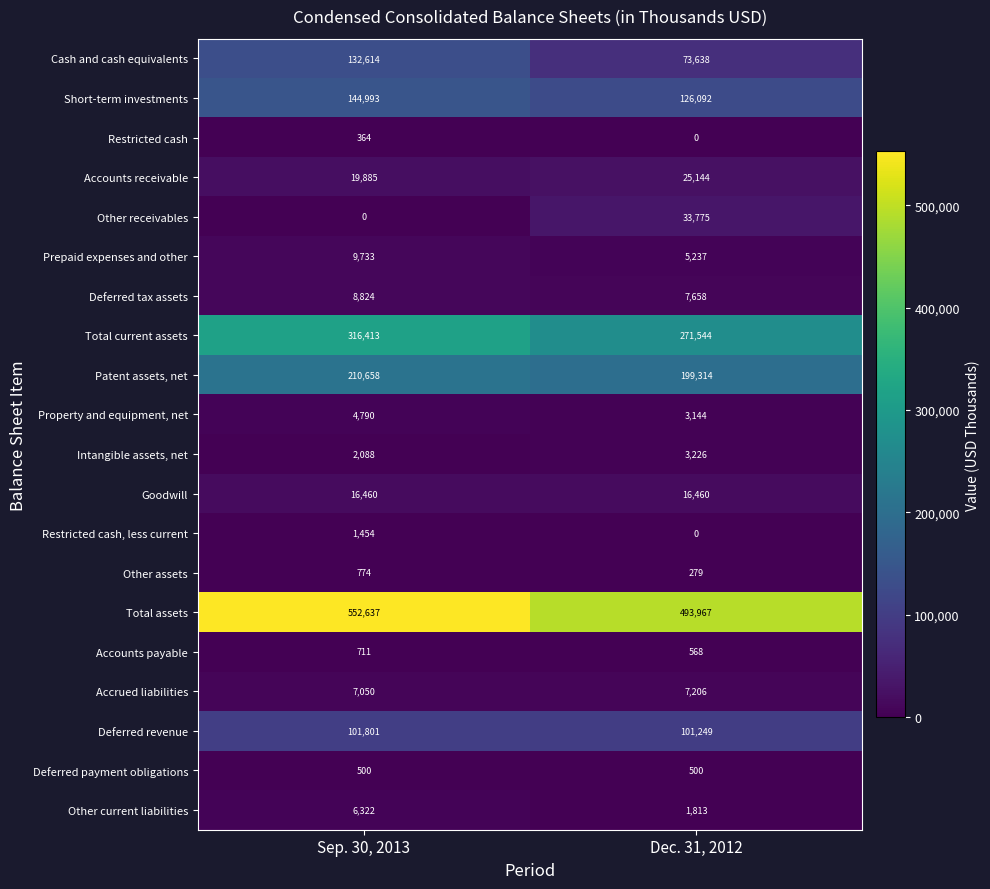

Is it true that Deferred revenue equals 158968 at Sep. 30, 2013?

False